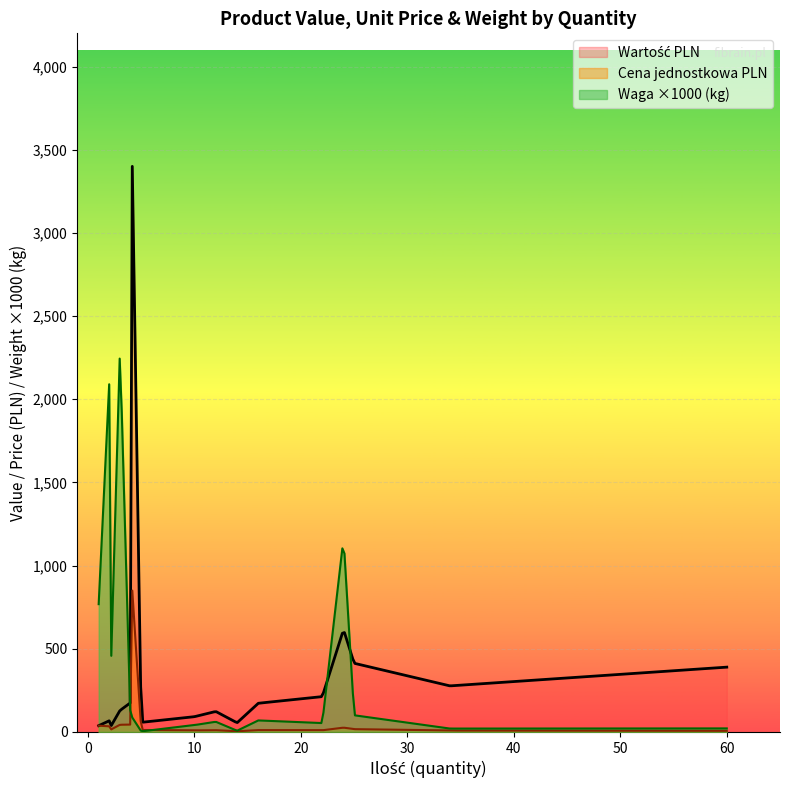

What is the sum of all Cena jednostkowa PLN values?

5485.9